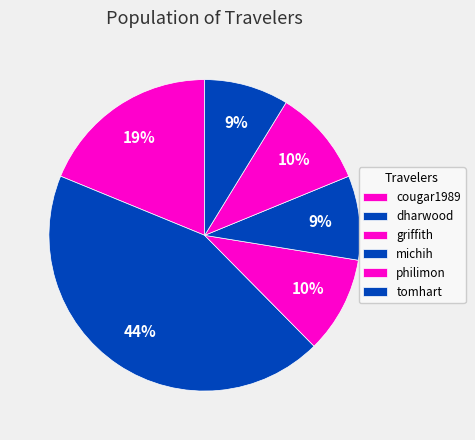

How many slices are in this pie chart?

6